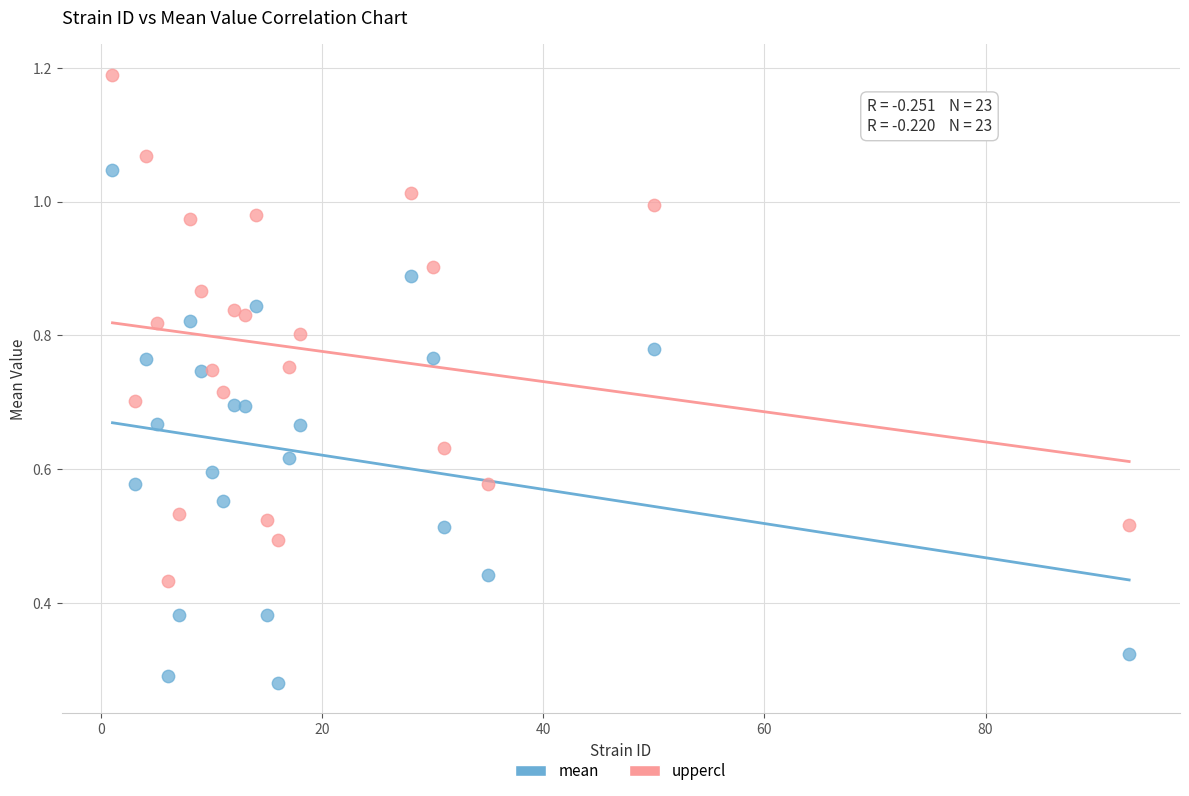

Which series has the widest spread of Y values?

mean